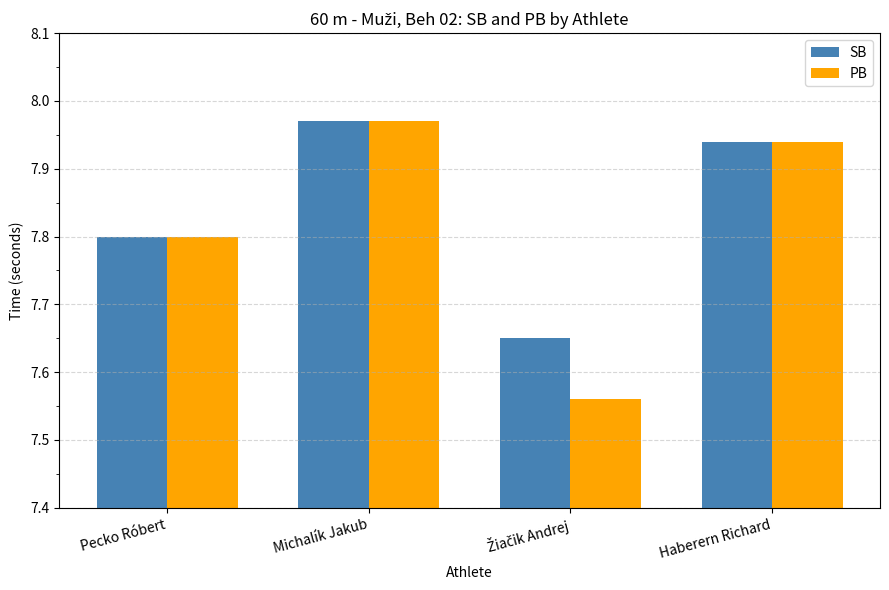

Is it true that SB equals 1.6 at Pecko Róbert?

False